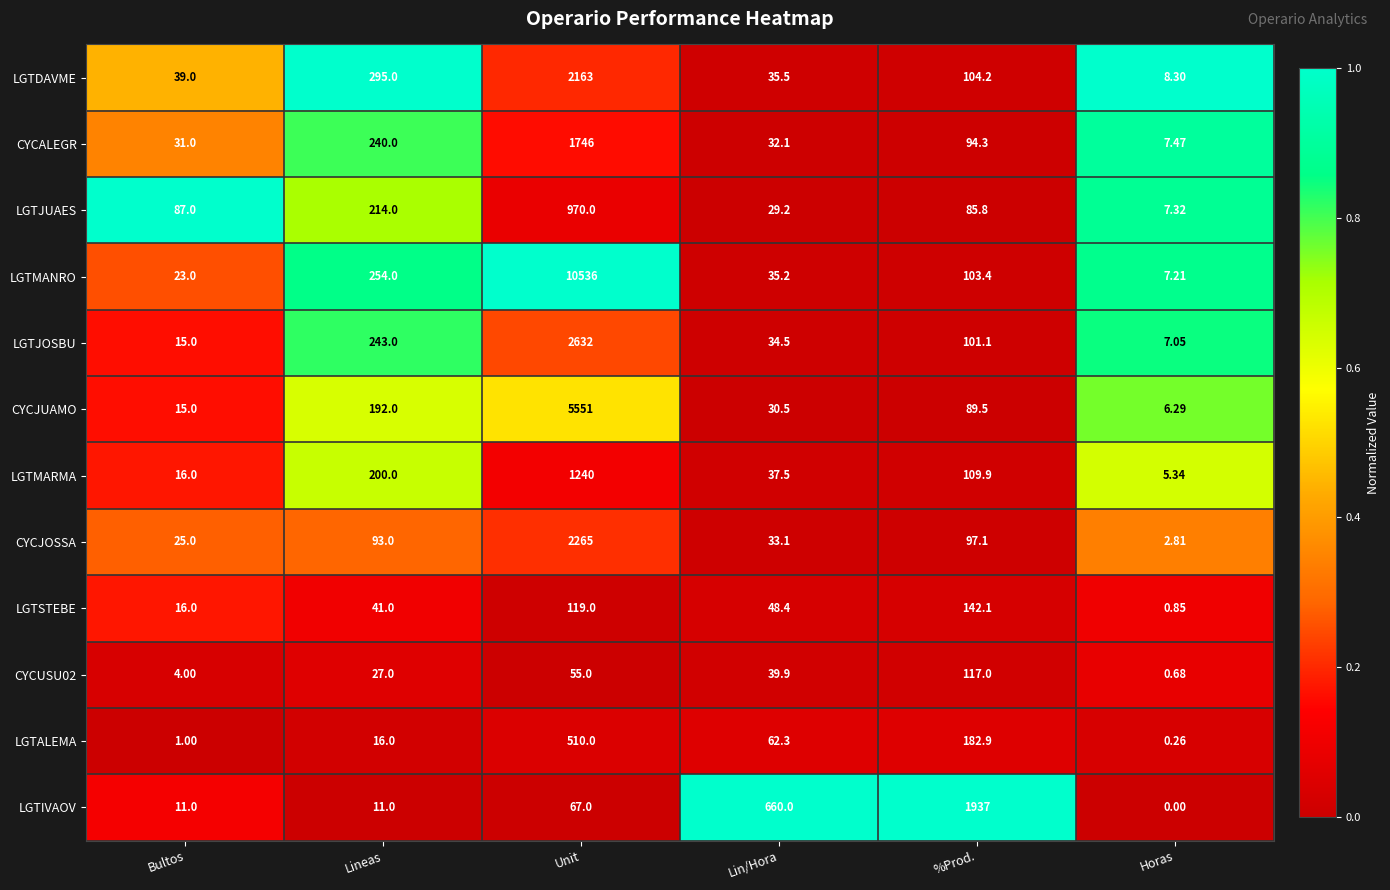

Which series has the largest range (max minus min)?

LGTMANRO